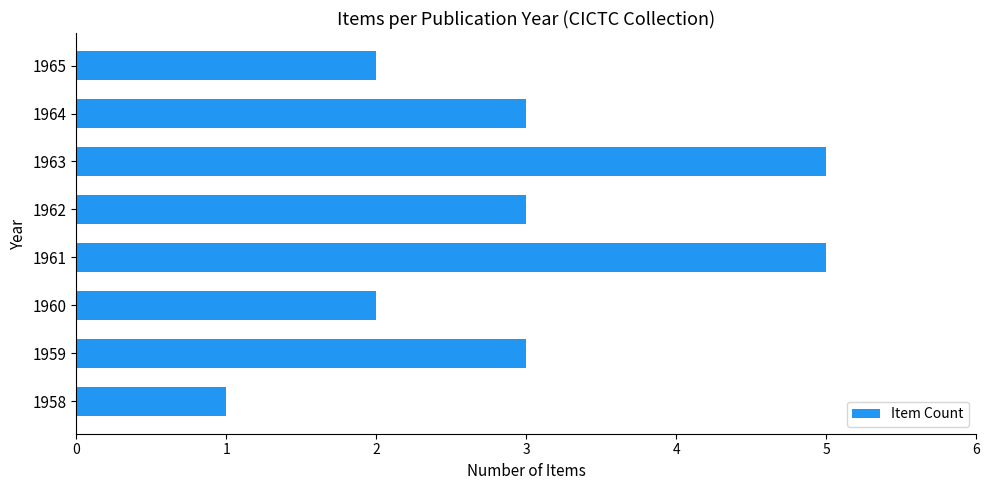

Reading bottom to top, transcribe all the data shown in this chart.

1	3	2	5	3	5	3	2